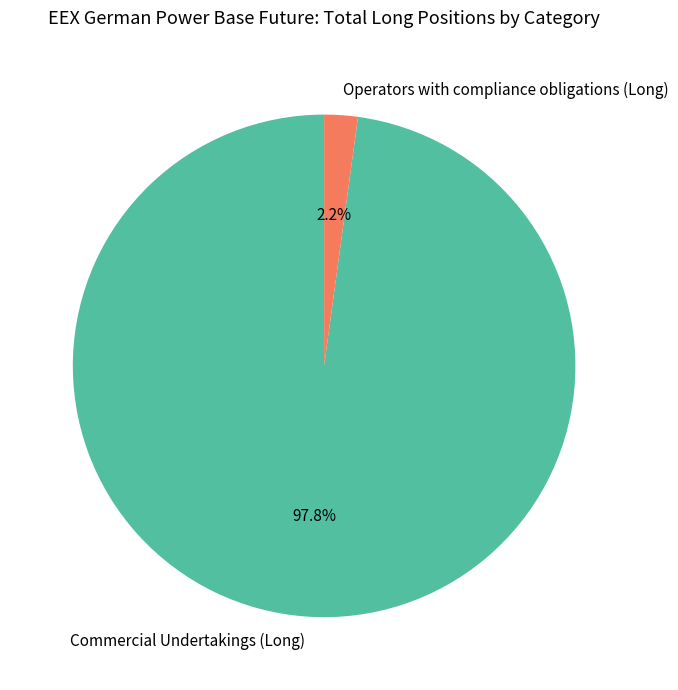

To the nearest percent, what is the difference between the Commercial Undertakings (Long) and Operators with compliance obligations (Long) slice percentages?

96%